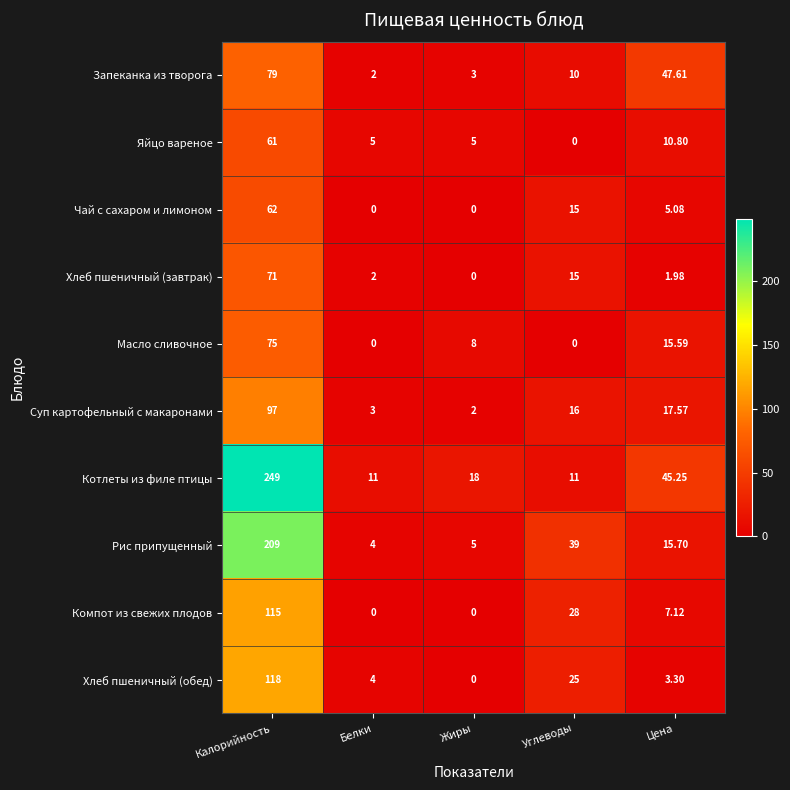

Which series has the widest spread of values?

Котлеты из филе птицы